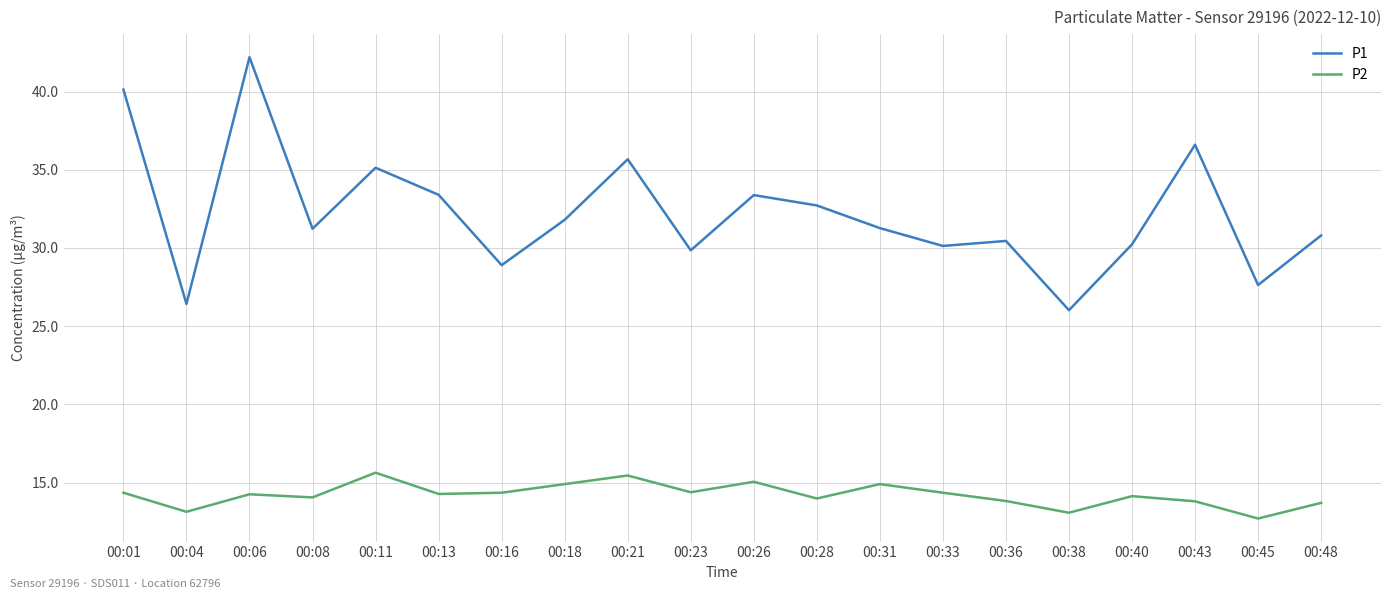

What is the average value of the P2 series?

14.2